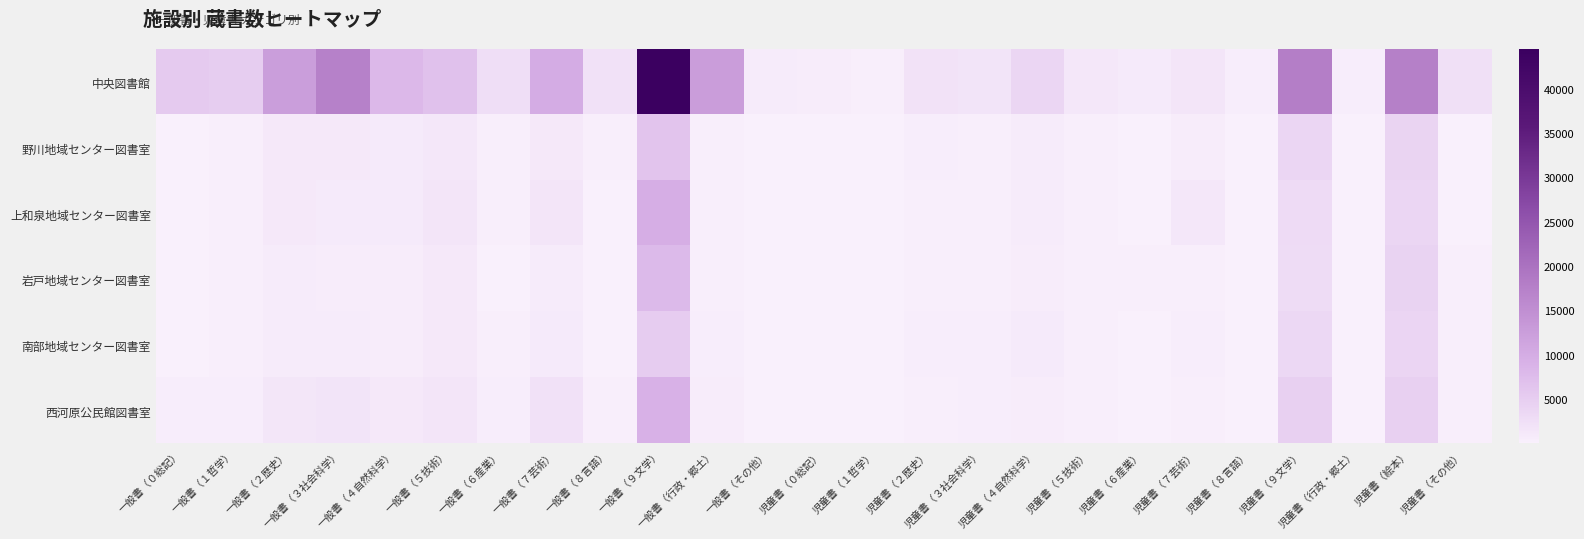

Between 一般書（その他） and 児童書（８言語）, which is larger?

一般書（その他）